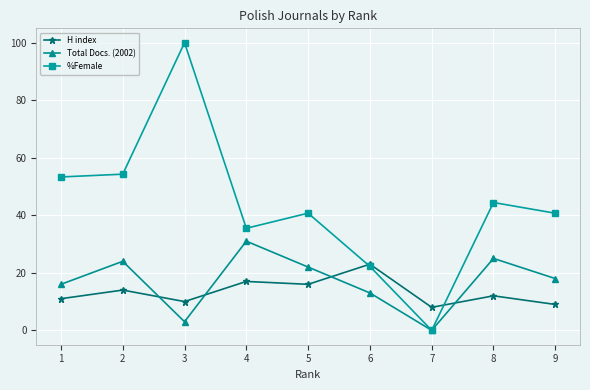

How many values in the H index series are below 12?

4